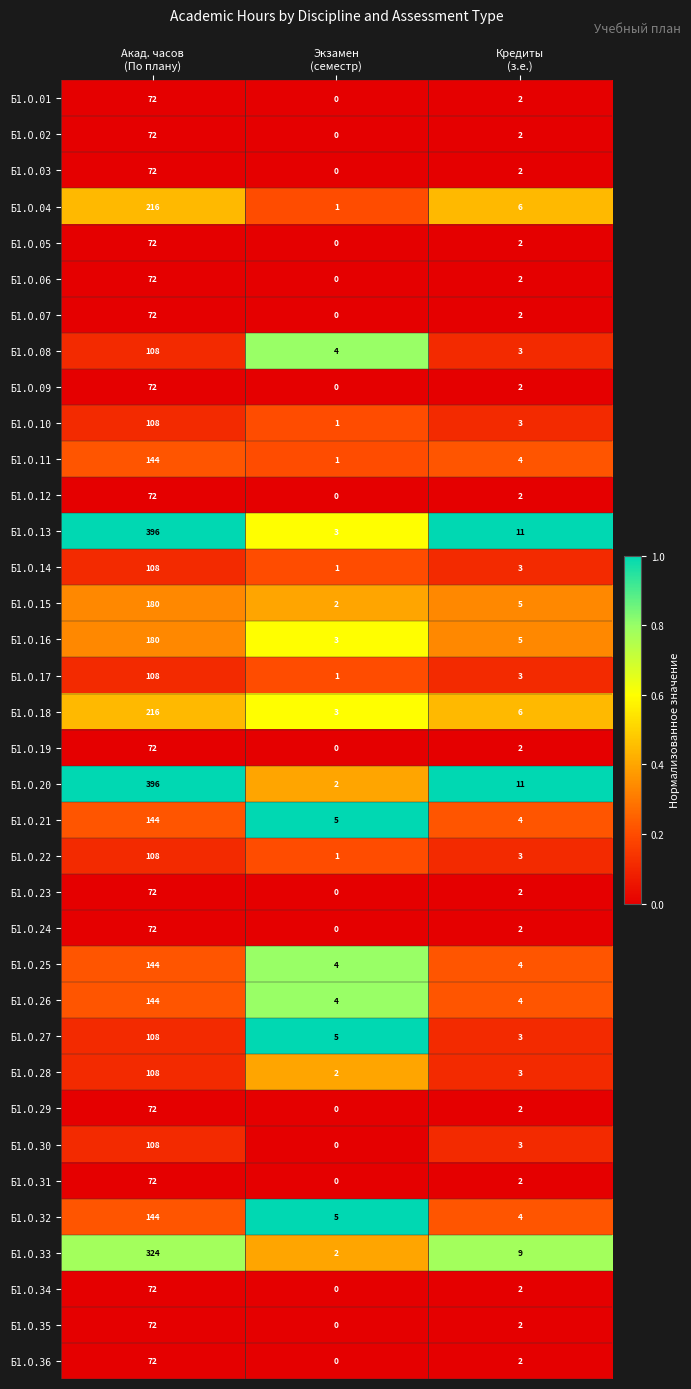

Count the number of categories in the chart.

3